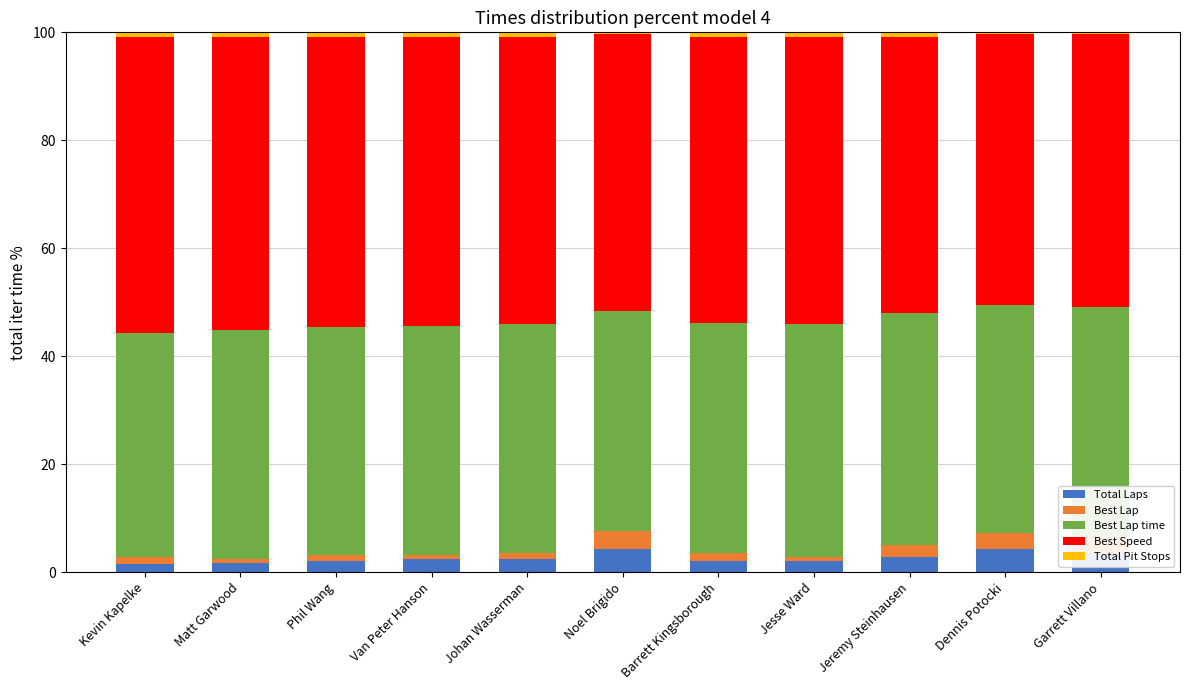

What is the difference between the maximum and minimum values in the Total Laps series?

2.6